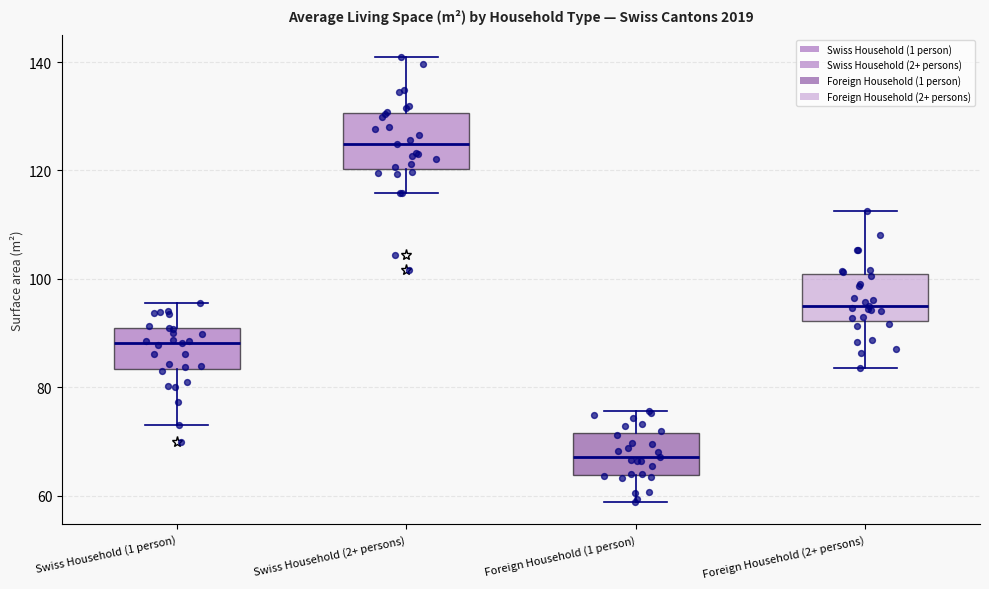

Reading left to right, read every box against the y-axis: the position of its median line, the range the box covers, and the ends of its whiskers. The values are not printed on the chart, so give them approximately, as read against the axis.

Swiss Household (1 person): median 88, box 84 to 90, whiskers 74 to 96
Swiss Household (2+ persons): median 124, box 120 to 130, whiskers 116 to 140
Foreign Household (1 person): median 68, box 64 to 72, whiskers 58 to 76
Foreign Household (2+ persons): median 94, box 92 to 100, whiskers 84 to 112